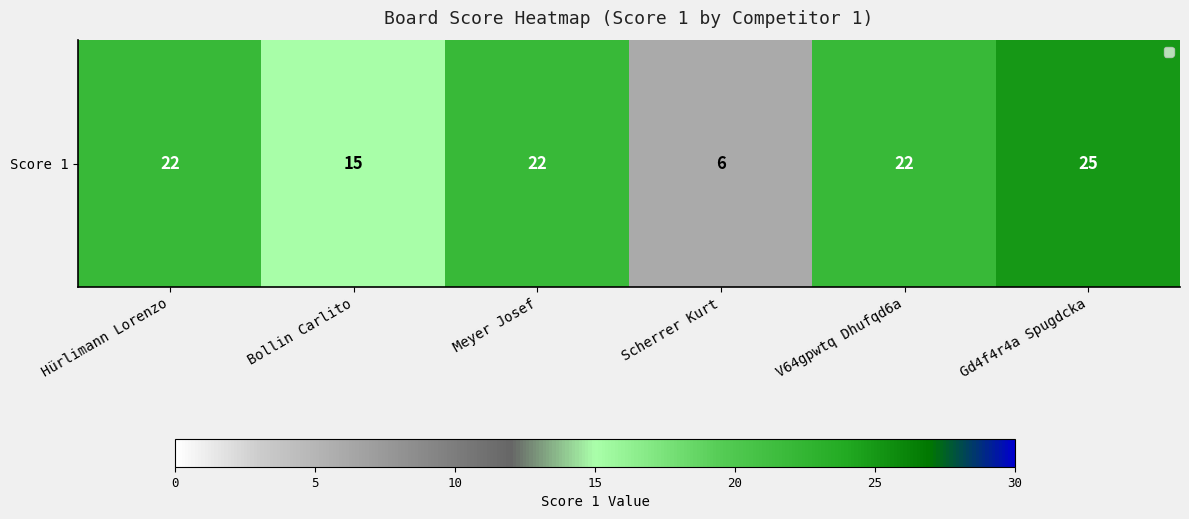

What is the sum of the values at Hürlimann Lorenzo and Gd4f4r4a Spugdcka?

47